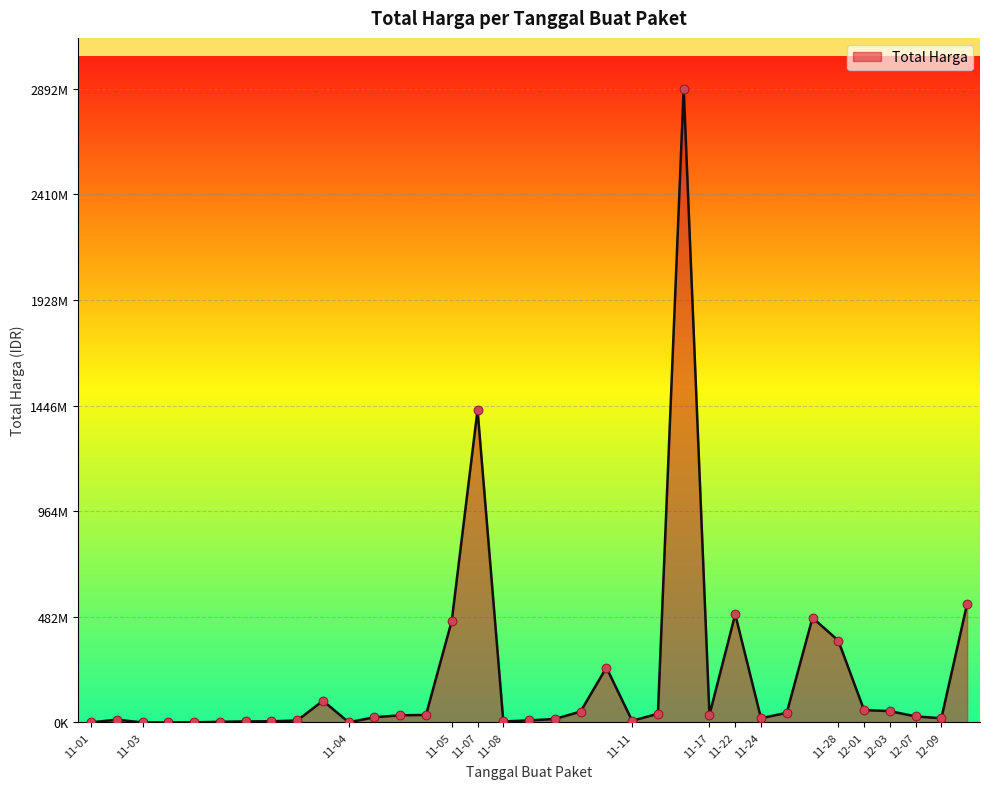

Does the chart have visible grid lines?

Yes